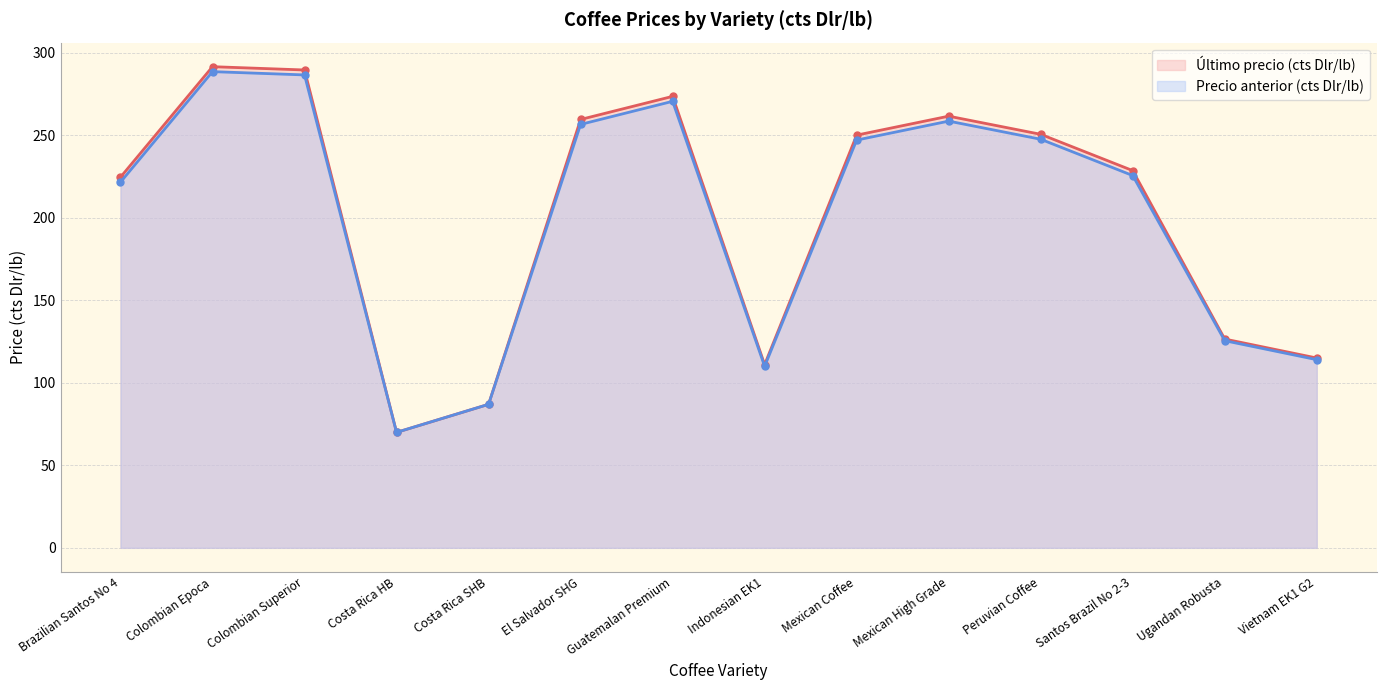

What is the label of the 12th point from the left?

Santos Brazil No 2-3